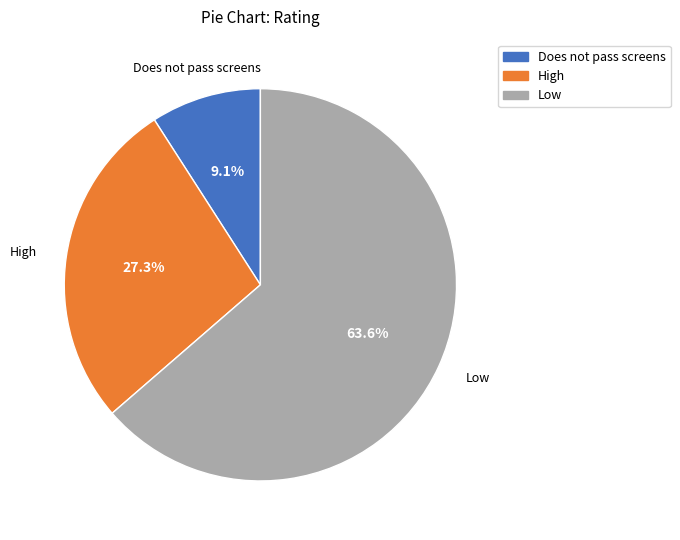

What portion of the pie excludes High?

72.7%